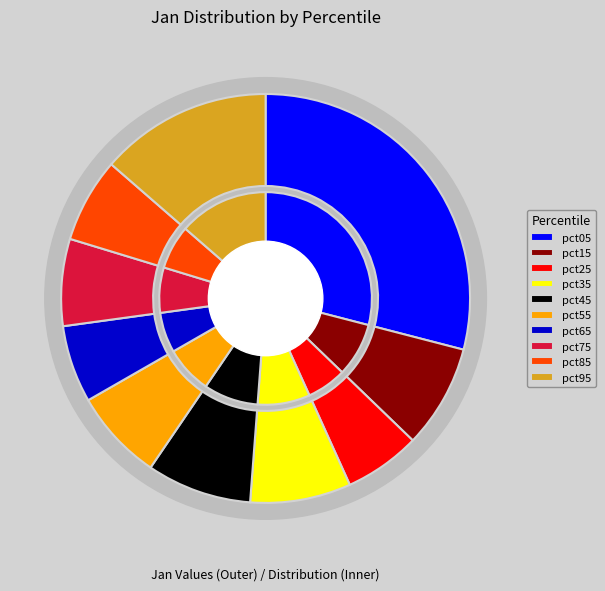

To the nearest percent, what portion does pct85 represent?

7%